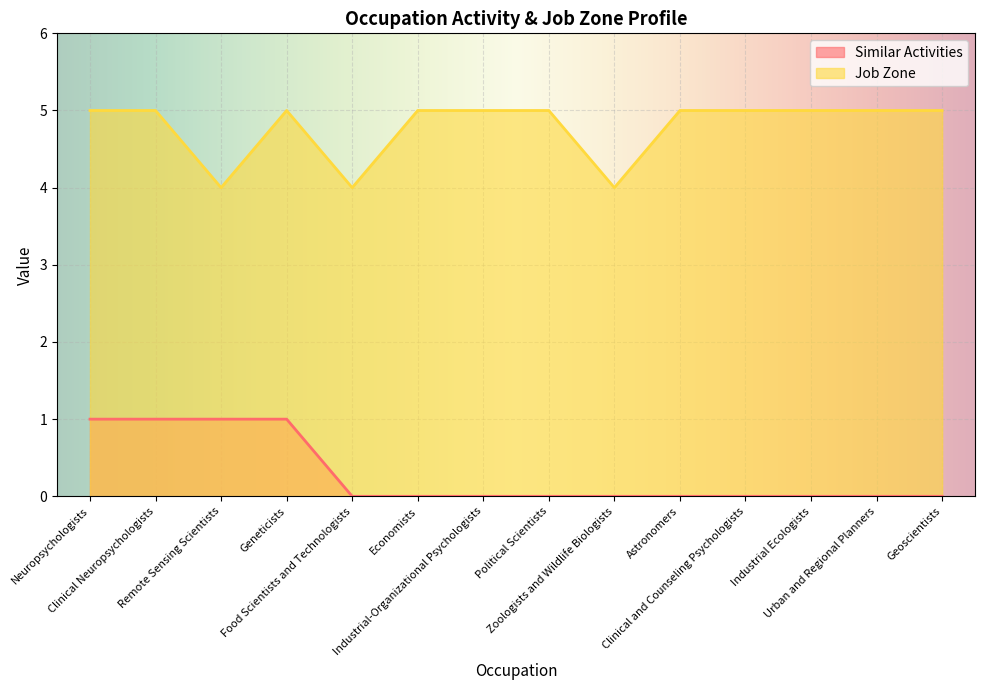

Reading left to right, transcribe all the data shown in this chart.

Similar Activities: 1	1	1	1	0	0	0	0	0	0	0	0	0	0
Job Zone: 5	5	4	5	4	5	5	5	4	5	5	5	5	5